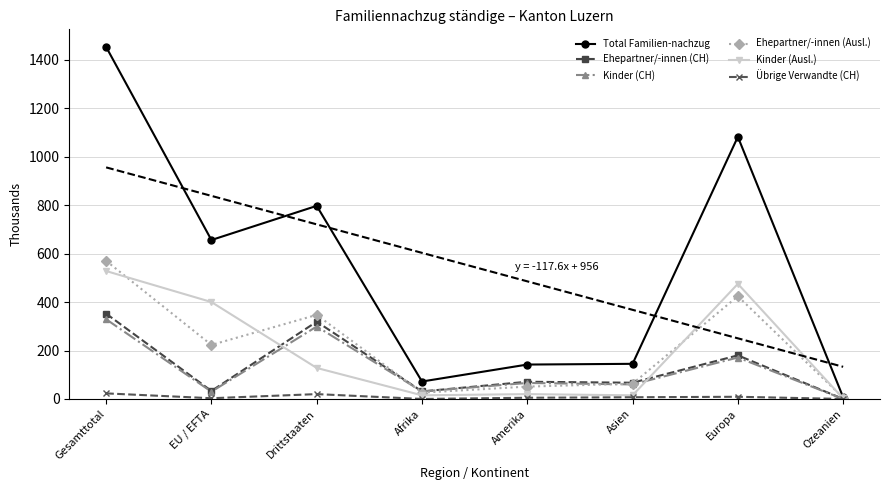

Does the chart have visible grid lines?

Yes